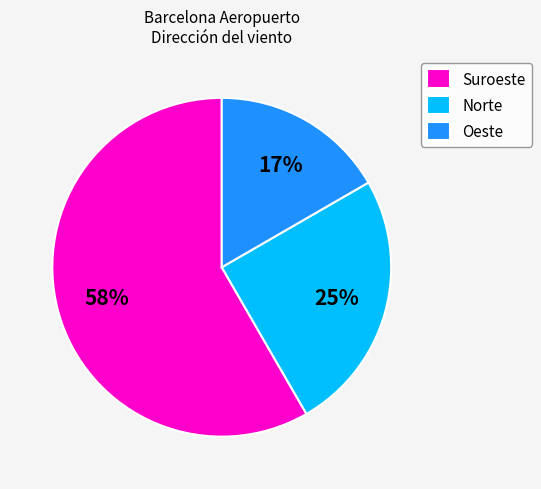

Rank the categories by value from highest to lowest.

Suroeste, Norte, Oeste